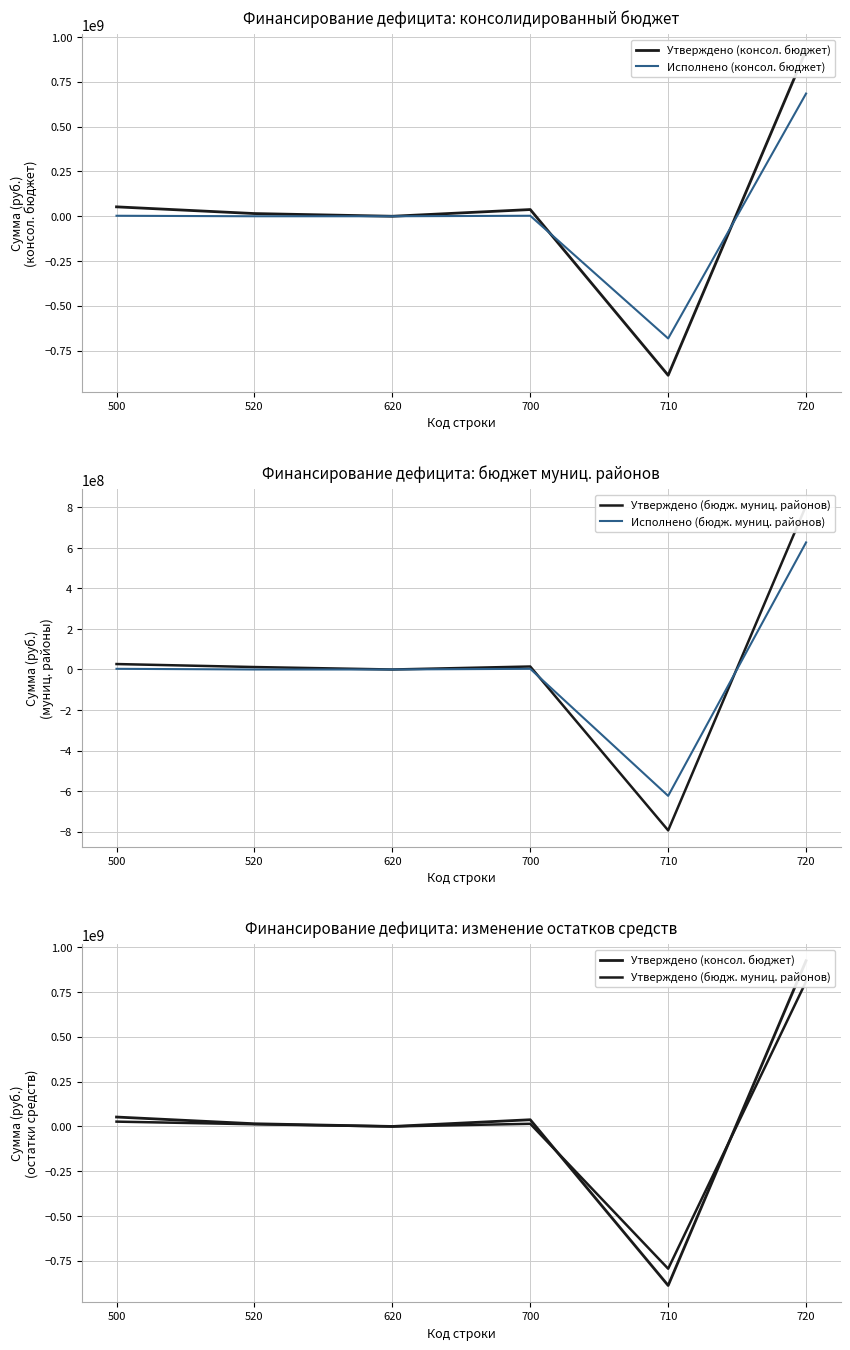

What is the difference between the Исполнено (консол. бюджет) values at 500 and 720?

682336162.6